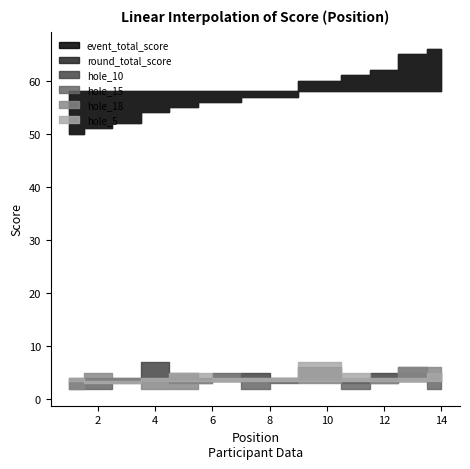

Is the value of hole_15 at 6 greater than the value of hole_10 at 13?

No